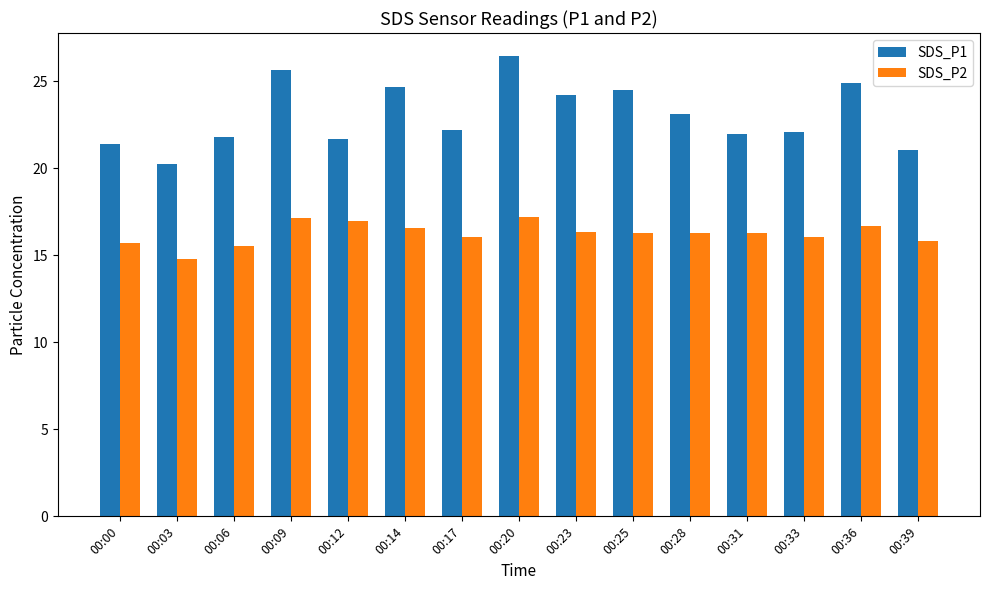

Which series has the largest total across all categories?

SDS_P1